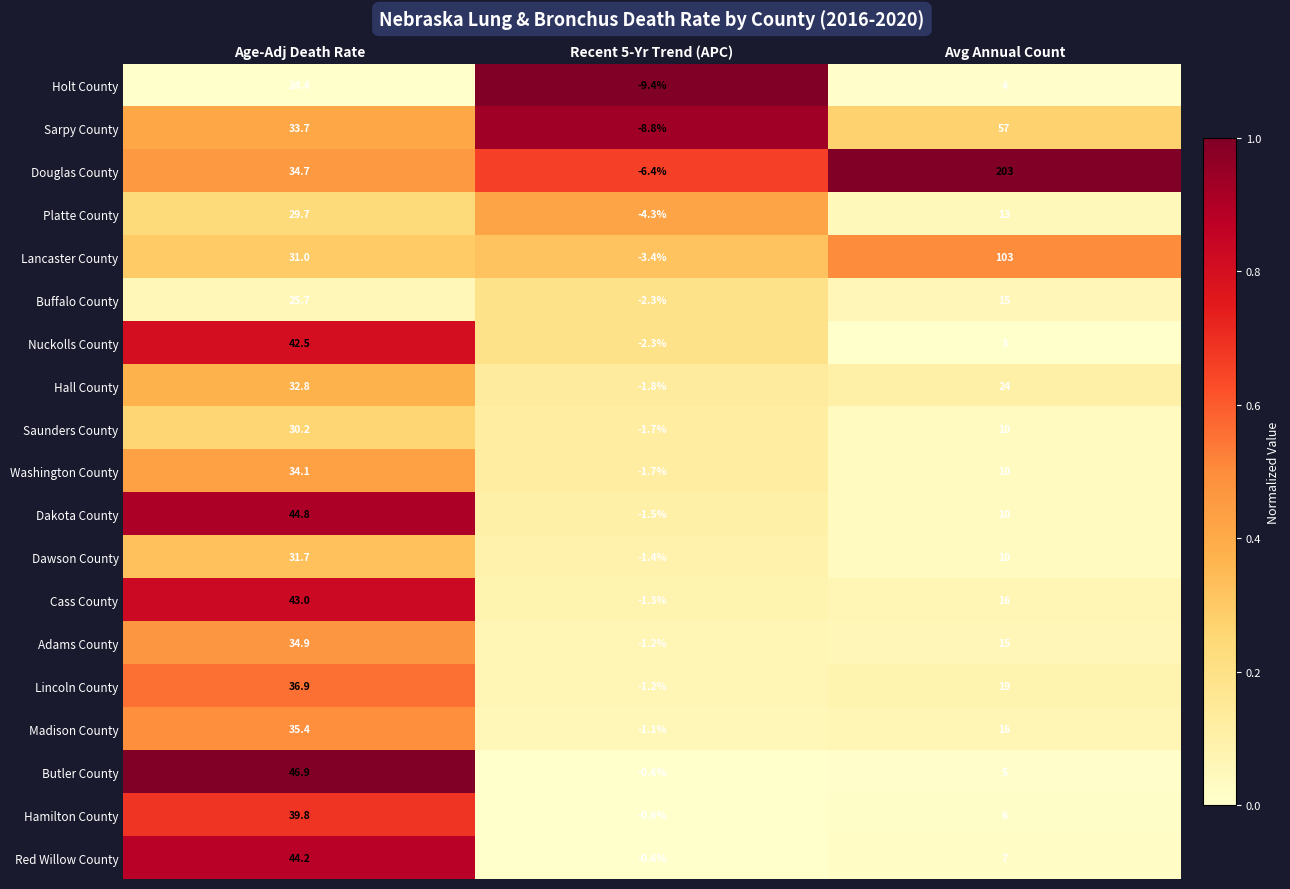

What is the maximum value shown in the chart?

203.0